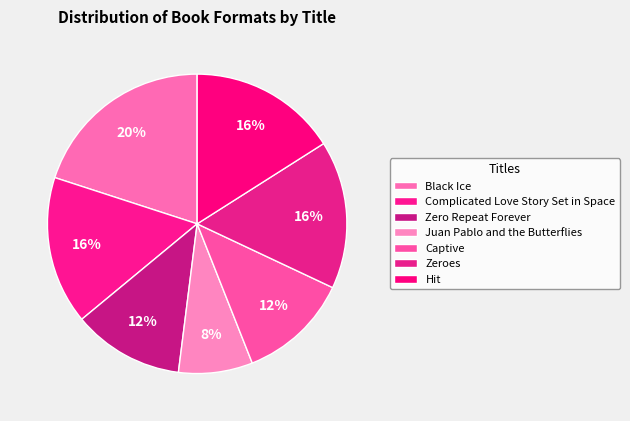

What percentage is the Black Ice slice, to the nearest percent?

20%